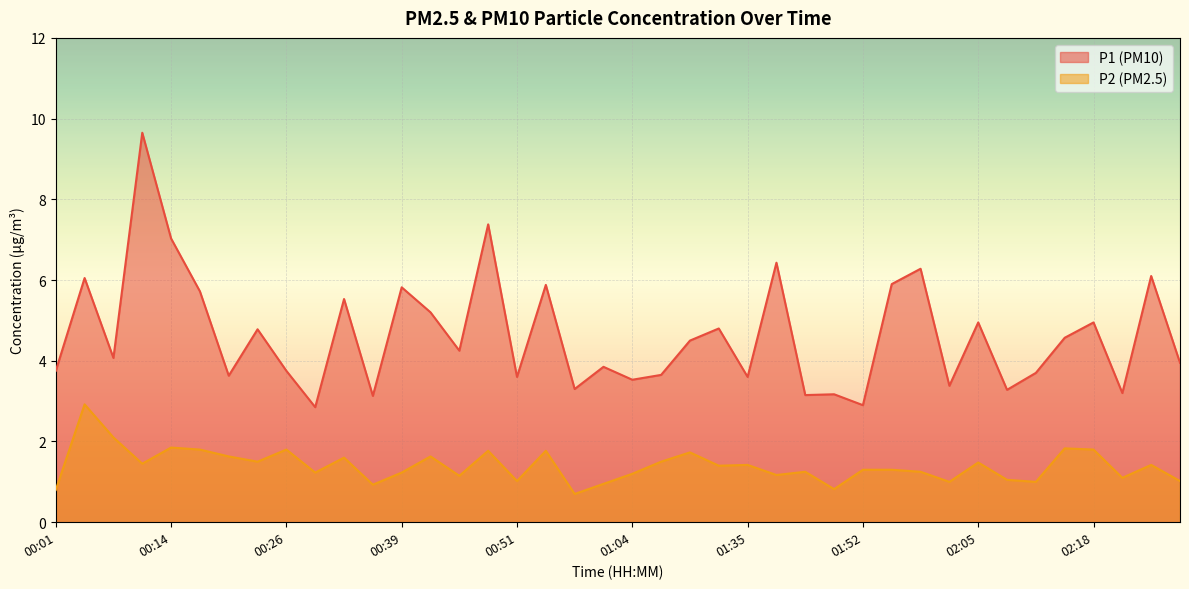

At how many categories does at least one series exceed 8?

1